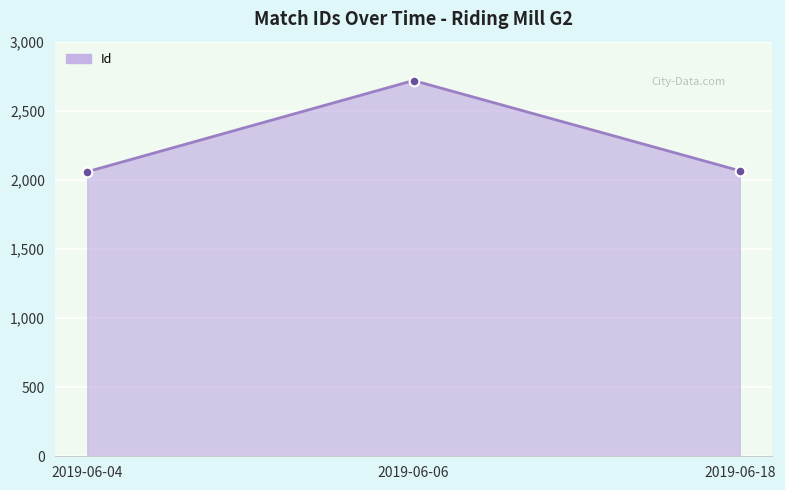

What is the greatest value displayed?

2719